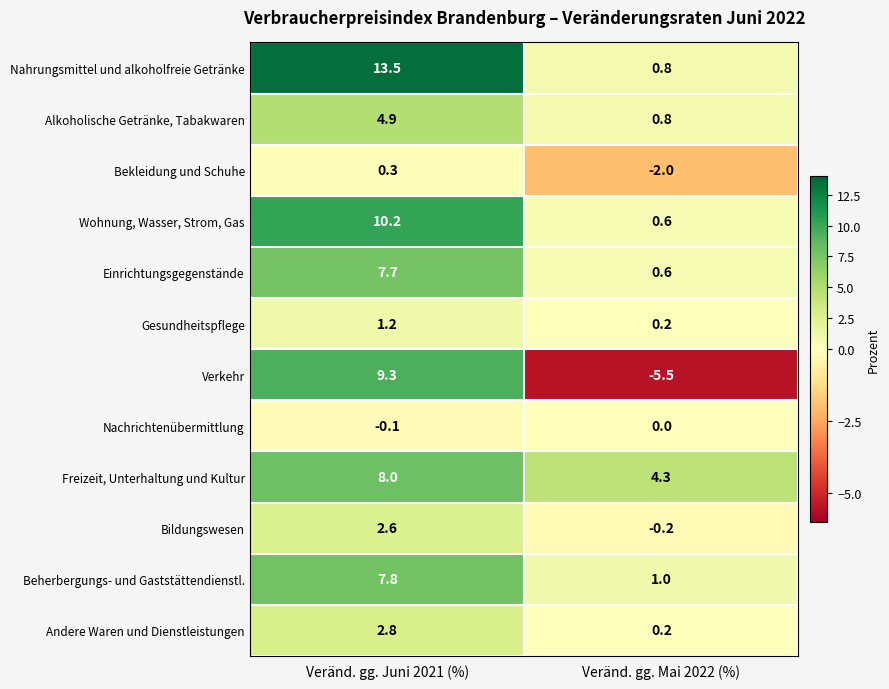

Between Veränd. gg. Juni 2021 (%) and Veränd. gg. Mai 2022 (%), which series saw the biggest shift?

Verkehr